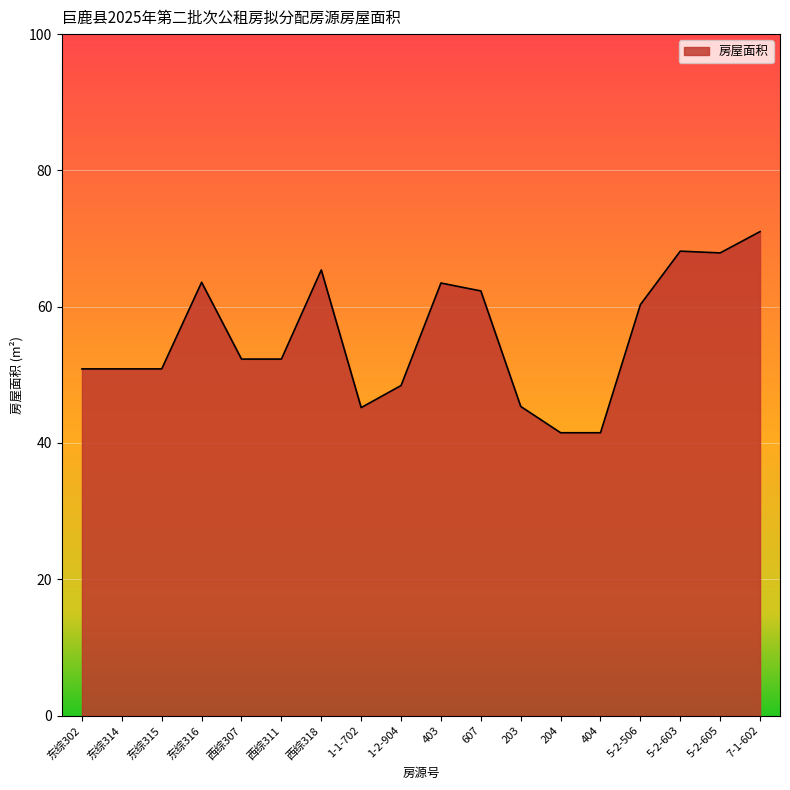

Between 1-2-904 and 607, which is larger?

607